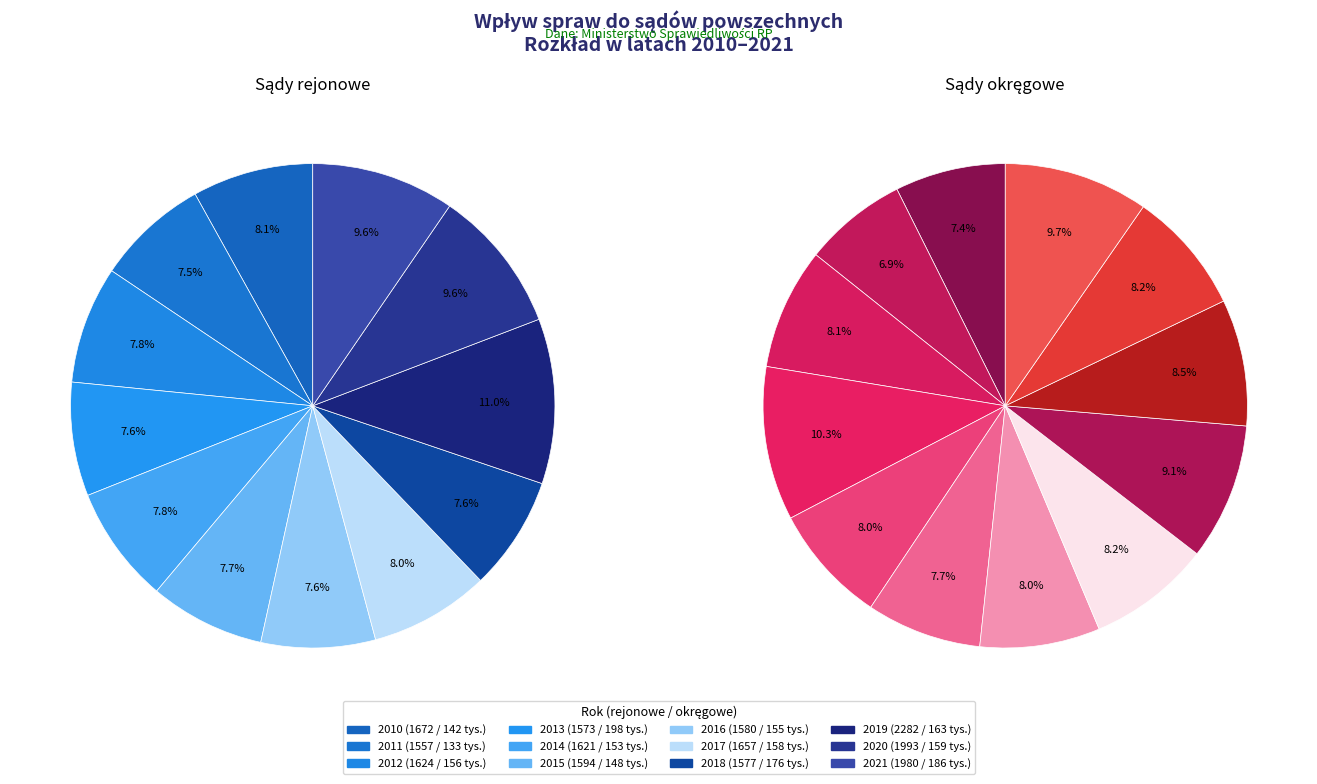

Is the sum of 2013 and 2018 greater than half?

No